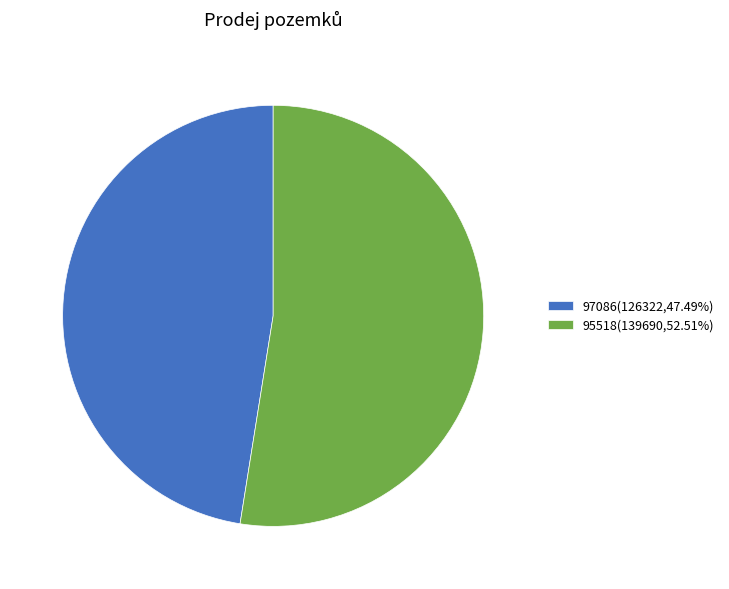

Which slice is the smallest?

97086